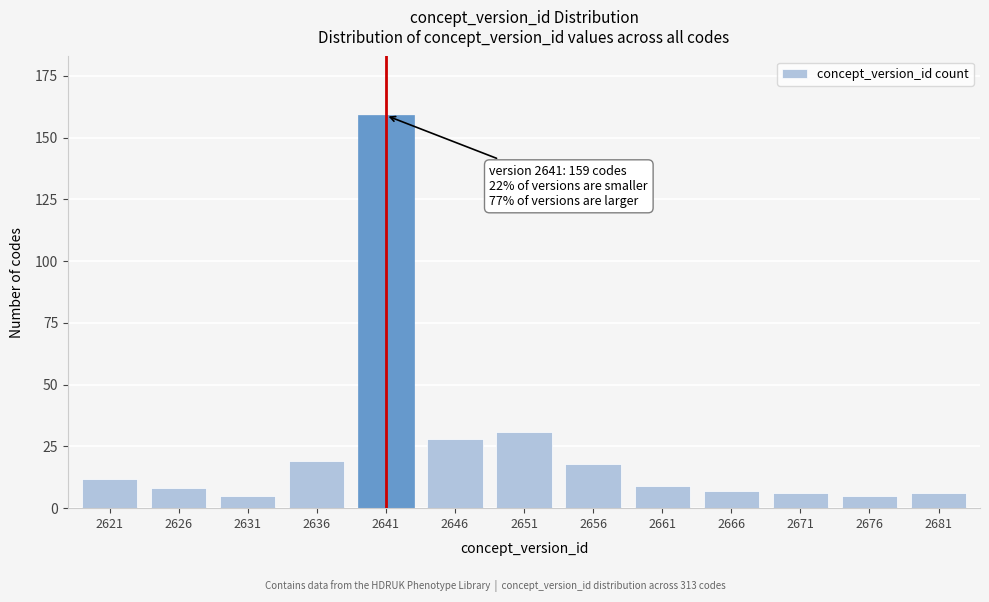

Reading left to right, extract all data points from this chart.

12	8	5	19	159	28	31	18	9	7	6	5	6